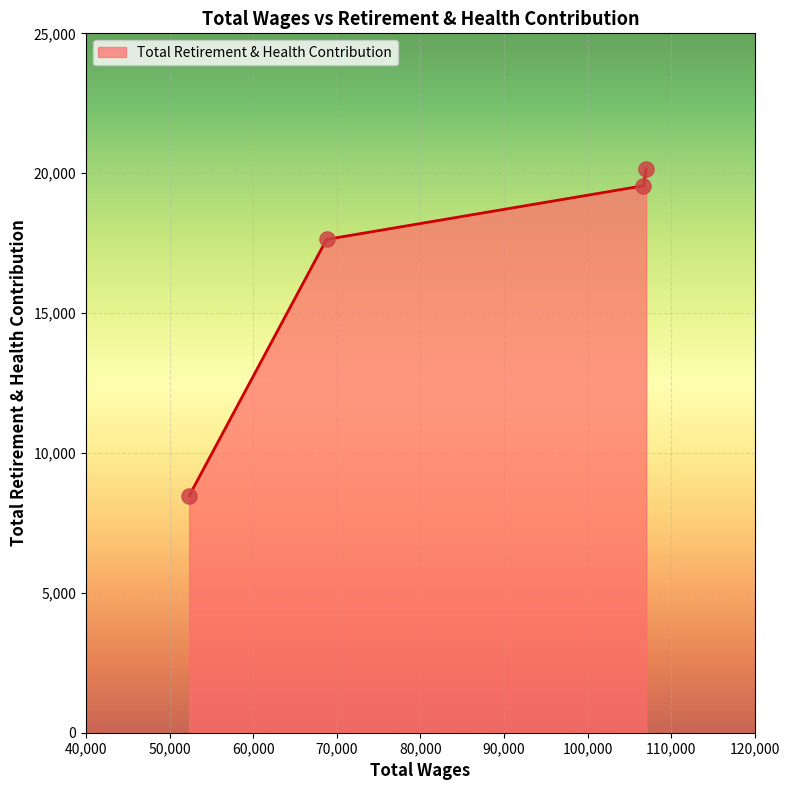

What is the difference between the second highest and minimum values?

11086.9